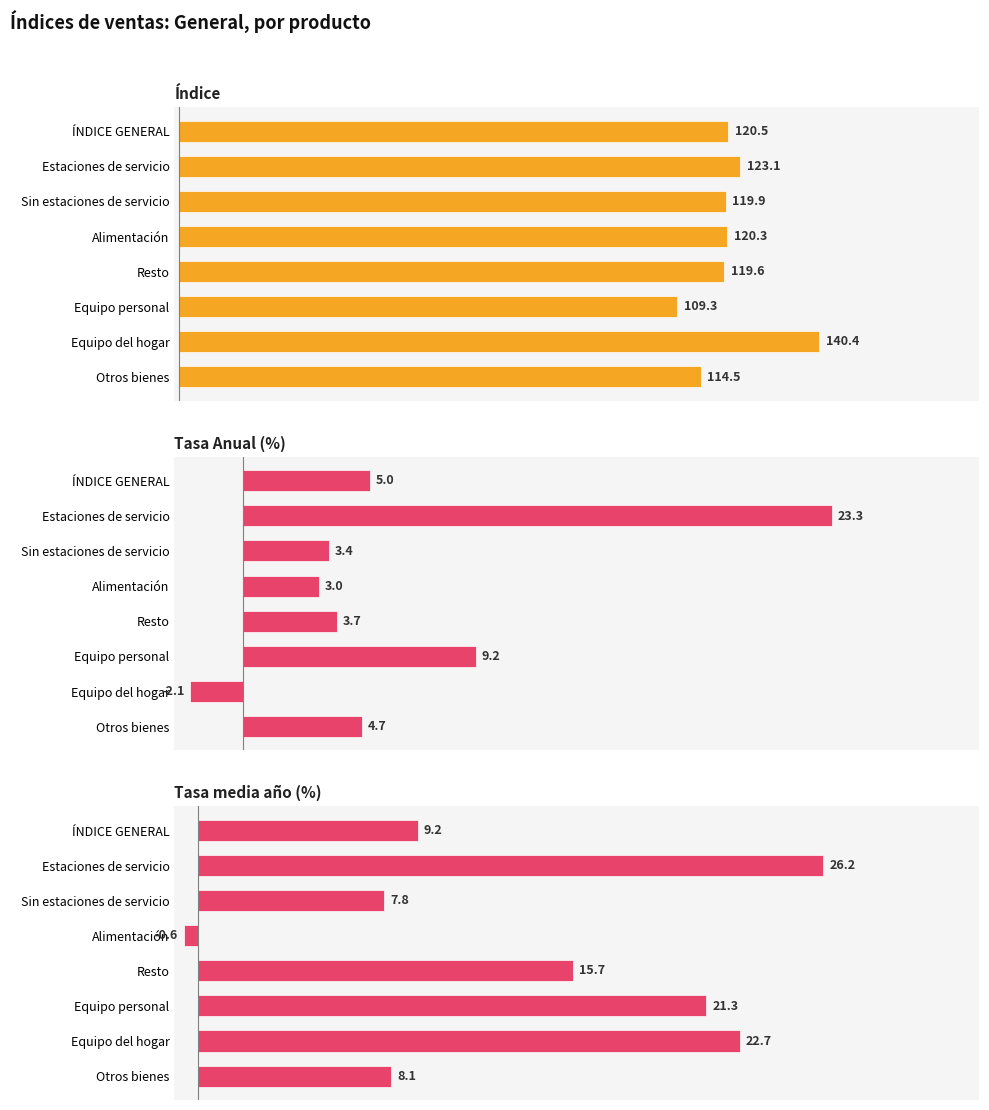

What is the difference between the maximum and minimum values in the Tasa media año (%) series?

26.8